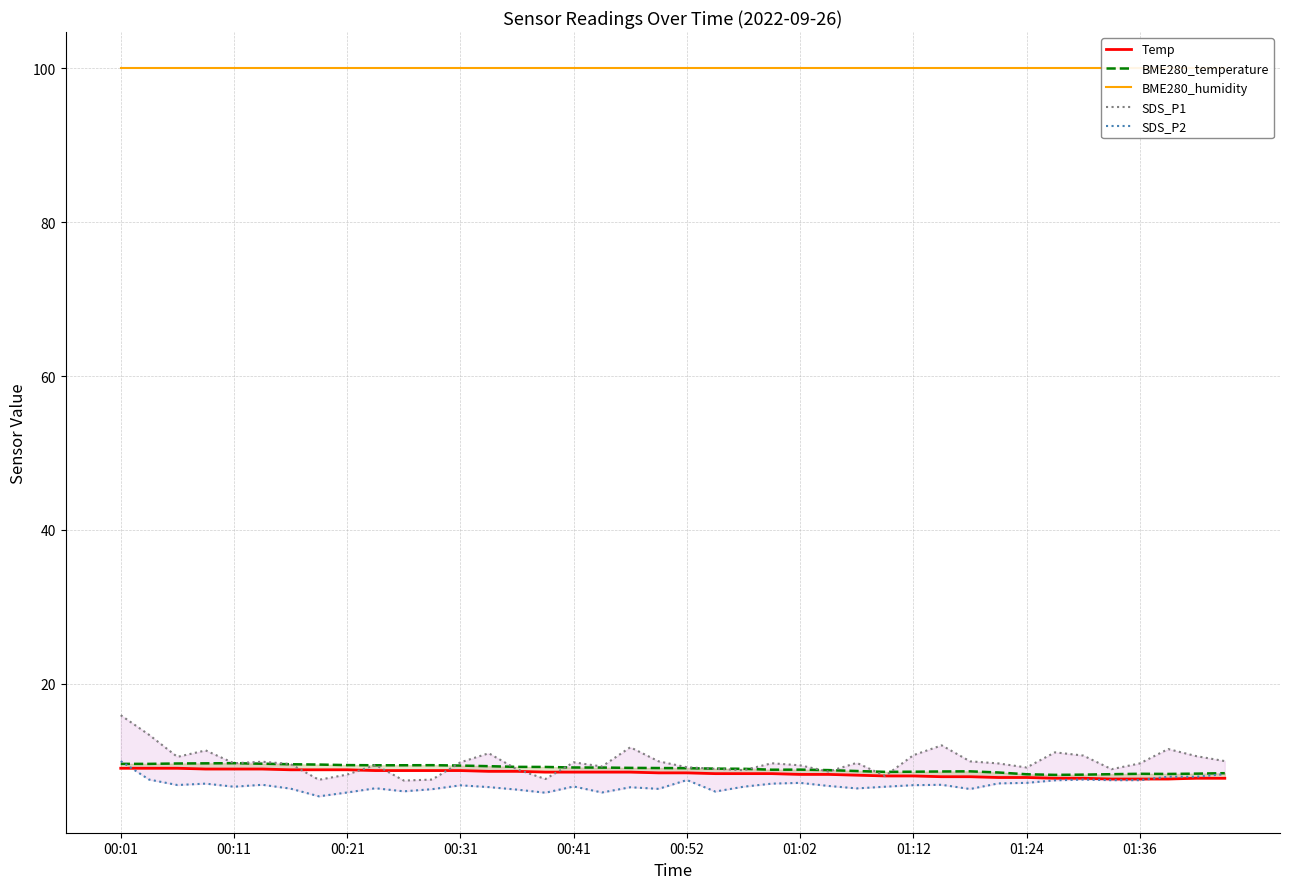

Is the value of BME280_humidity at 00:41 greater than the value of SDS_P1 at 00:41?

Yes